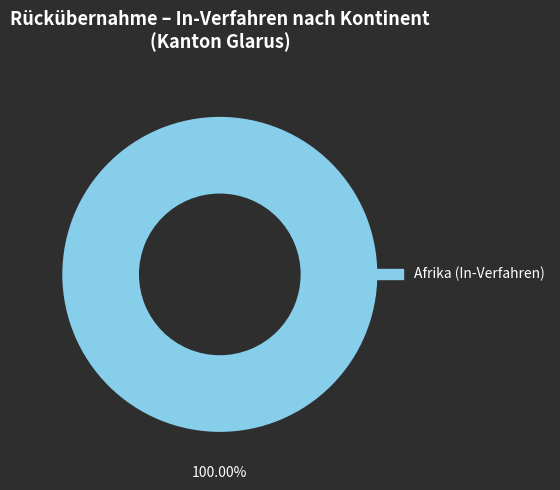

Is there any slice that represents more than half of the pie?

Yes